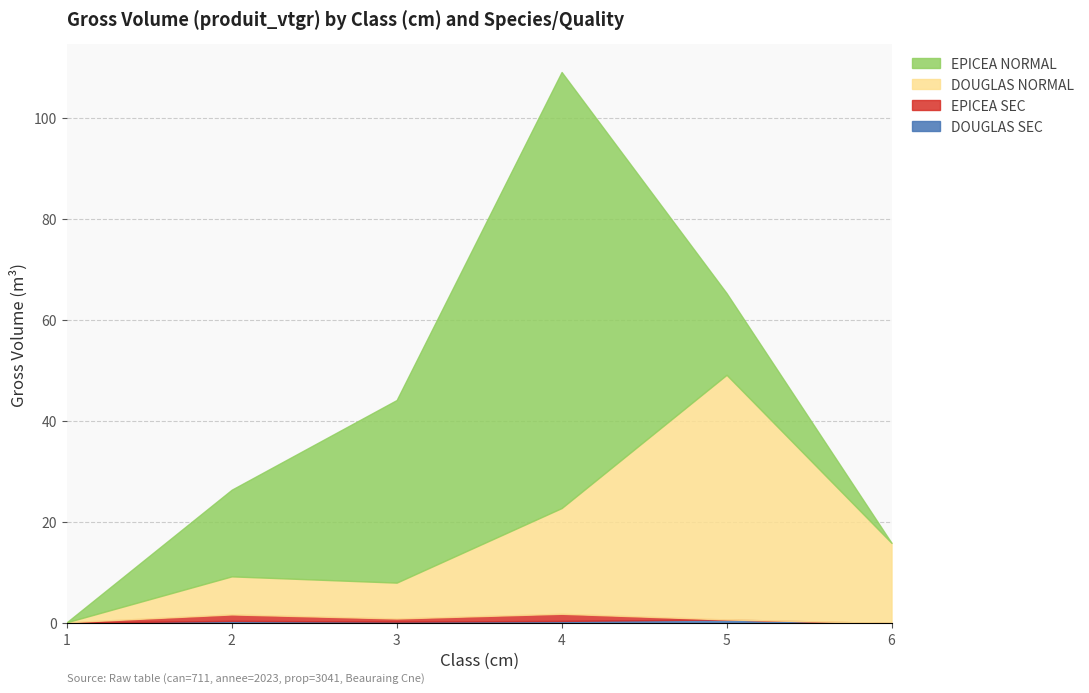

What is the average value of the EPICEA NORMAL series?

26.0